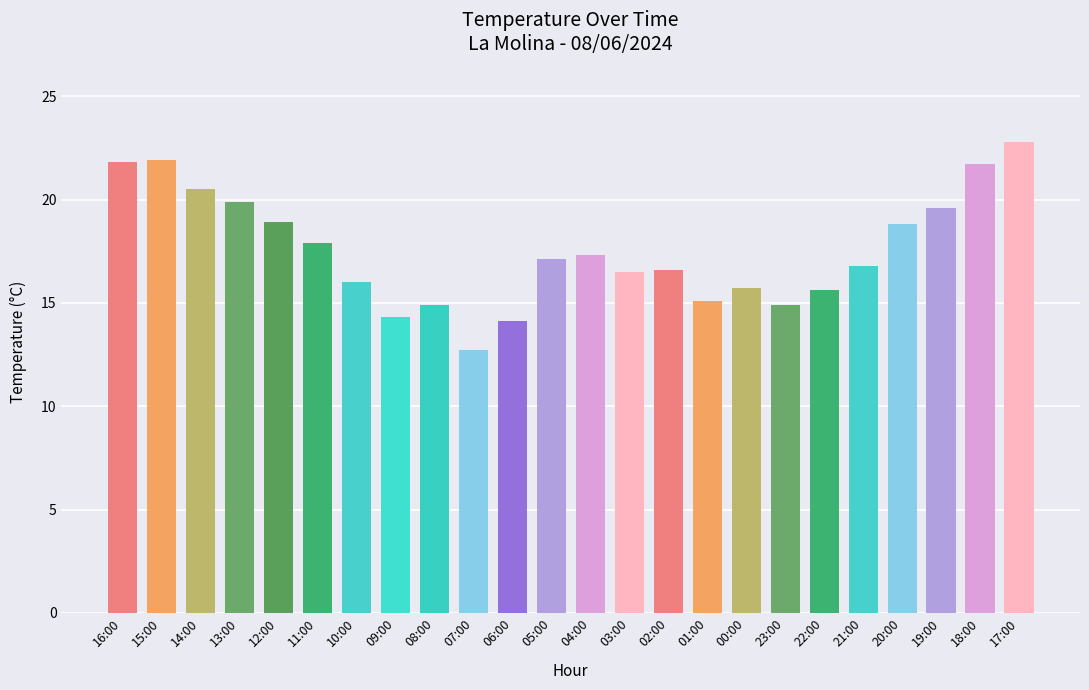

How many data points are less than 17?

12